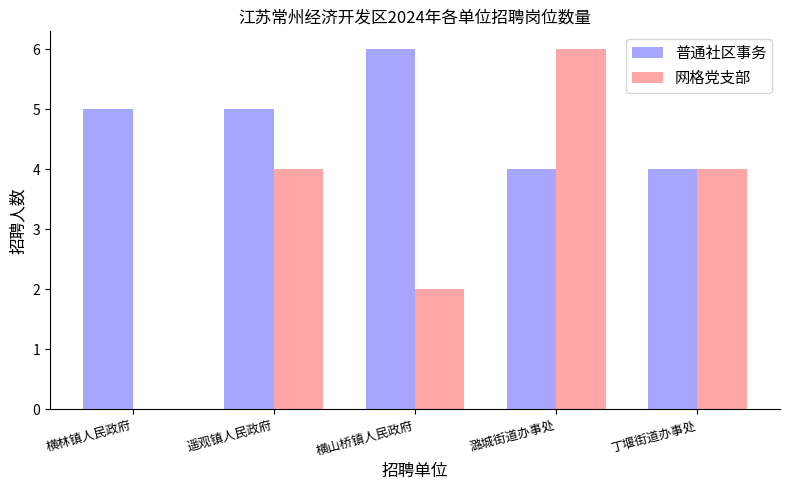

Read the 普通社区事务 value at 丁堰街道办事处.

4